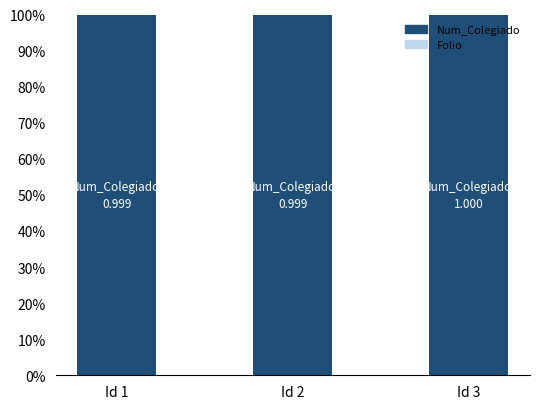

Are the bars grouped side by side (vs. stacked)?

No